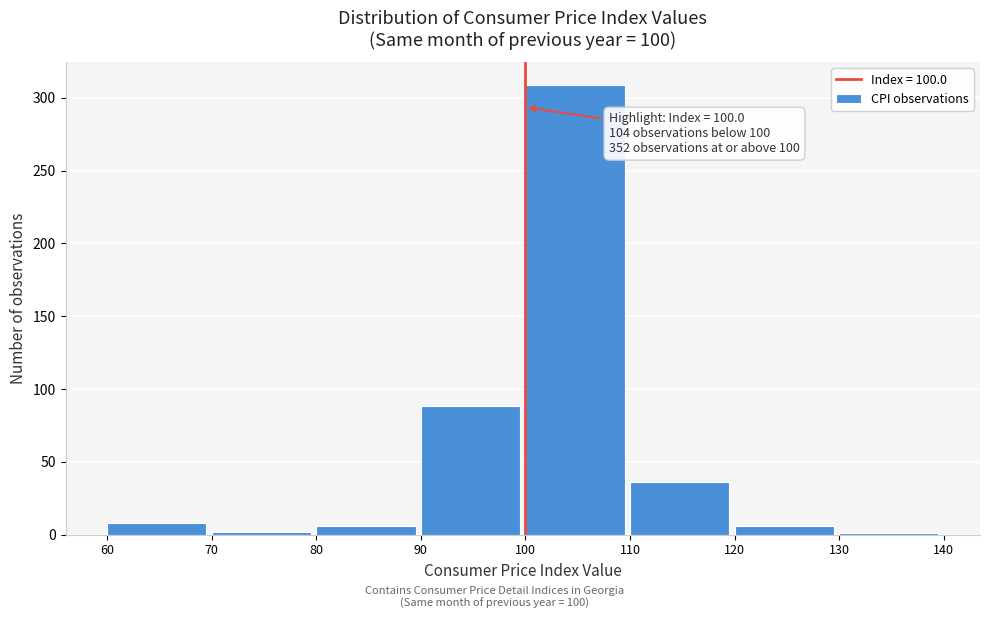

Over which range of the x-axis is the bar tallest?

100 to 110